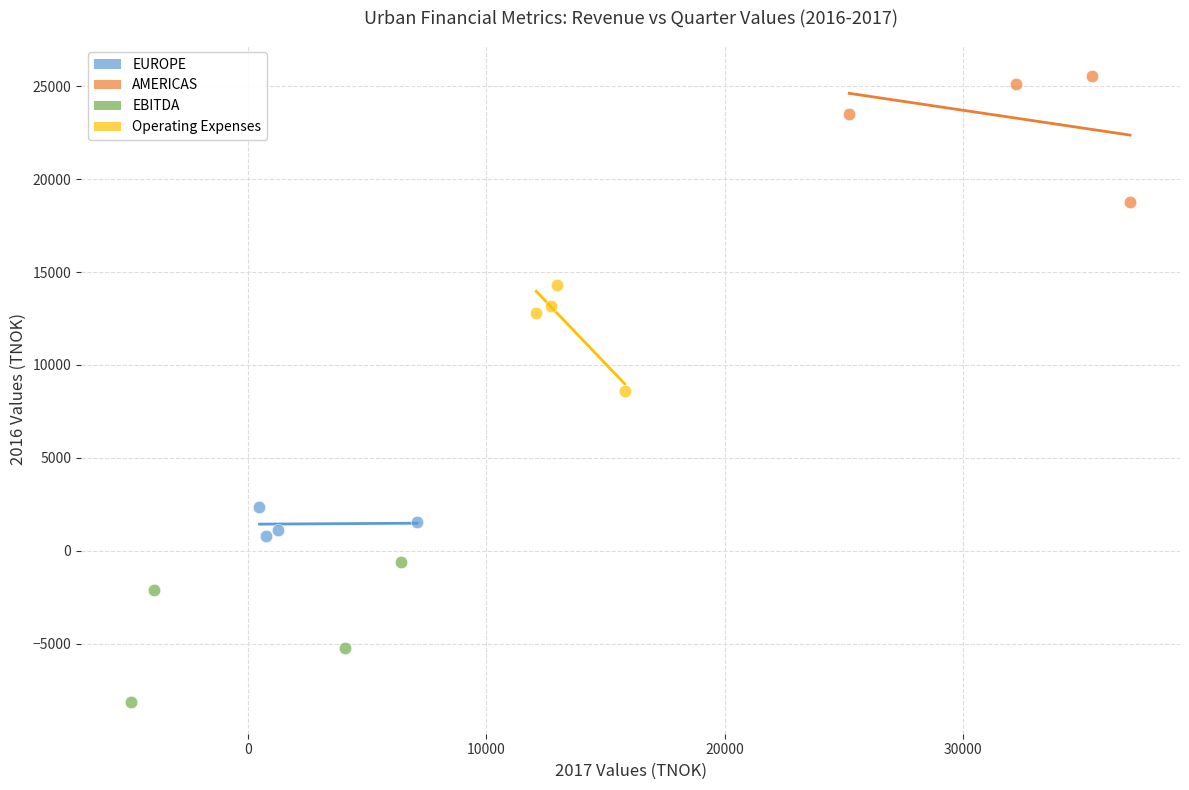

What are all the series names shown in the legend?

EUROPE, AMERICAS, EBITDA, Operating Expenses